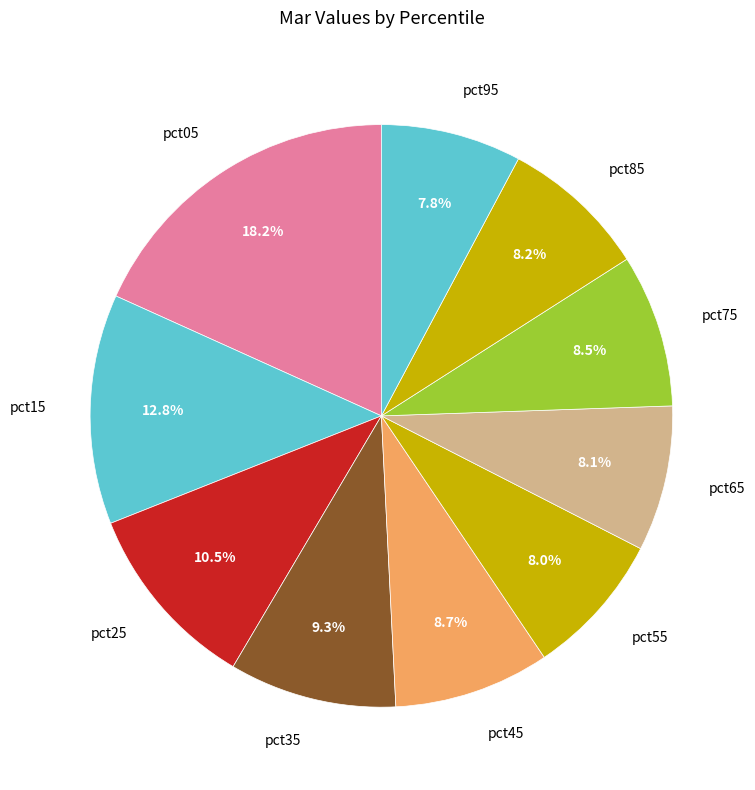

Do pct15 and pct95 together represent more than half of the pie?

No